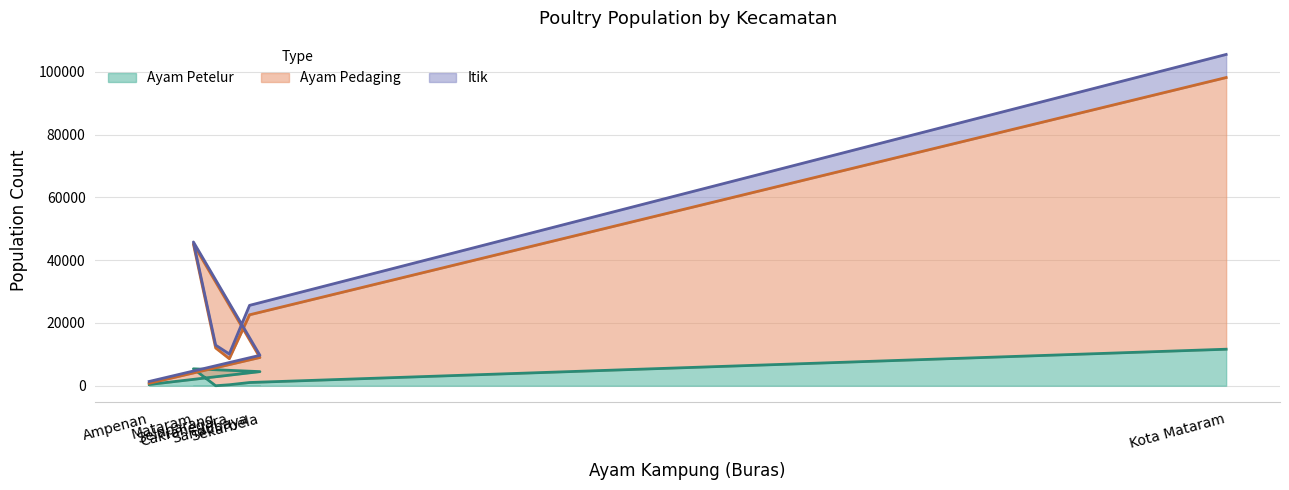

What are all the series names shown in the legend?

Ayam Petelur, Ayam Pedaging, Itik